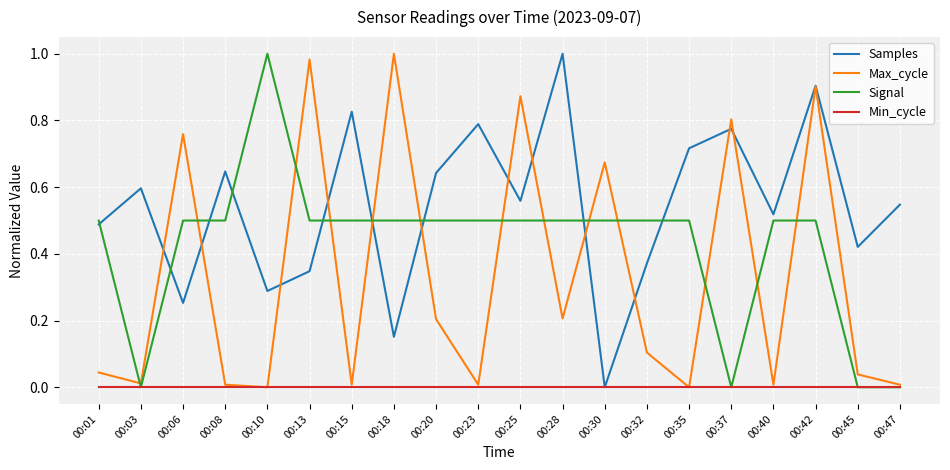

Rank the series by their average value, from lowest to highest.

Min_cycle, Max_cycle, Signal, Samples